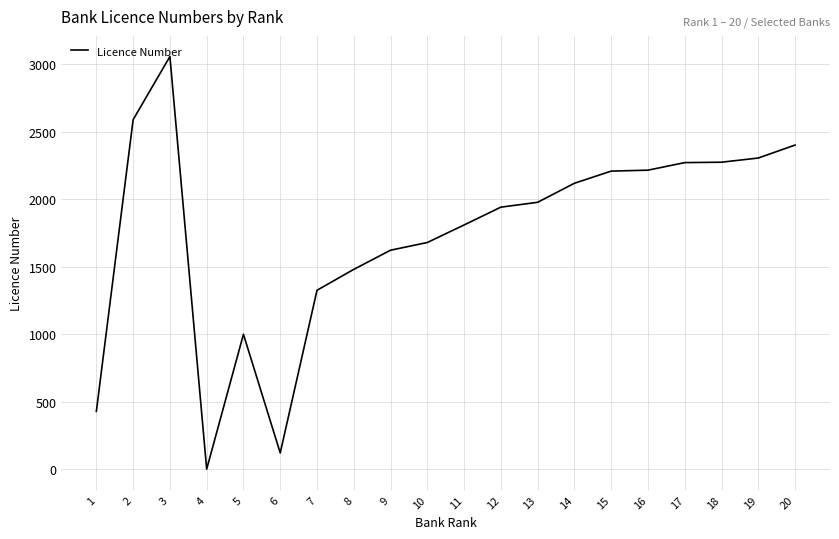

What is the change in value from 10 to 19?

+626